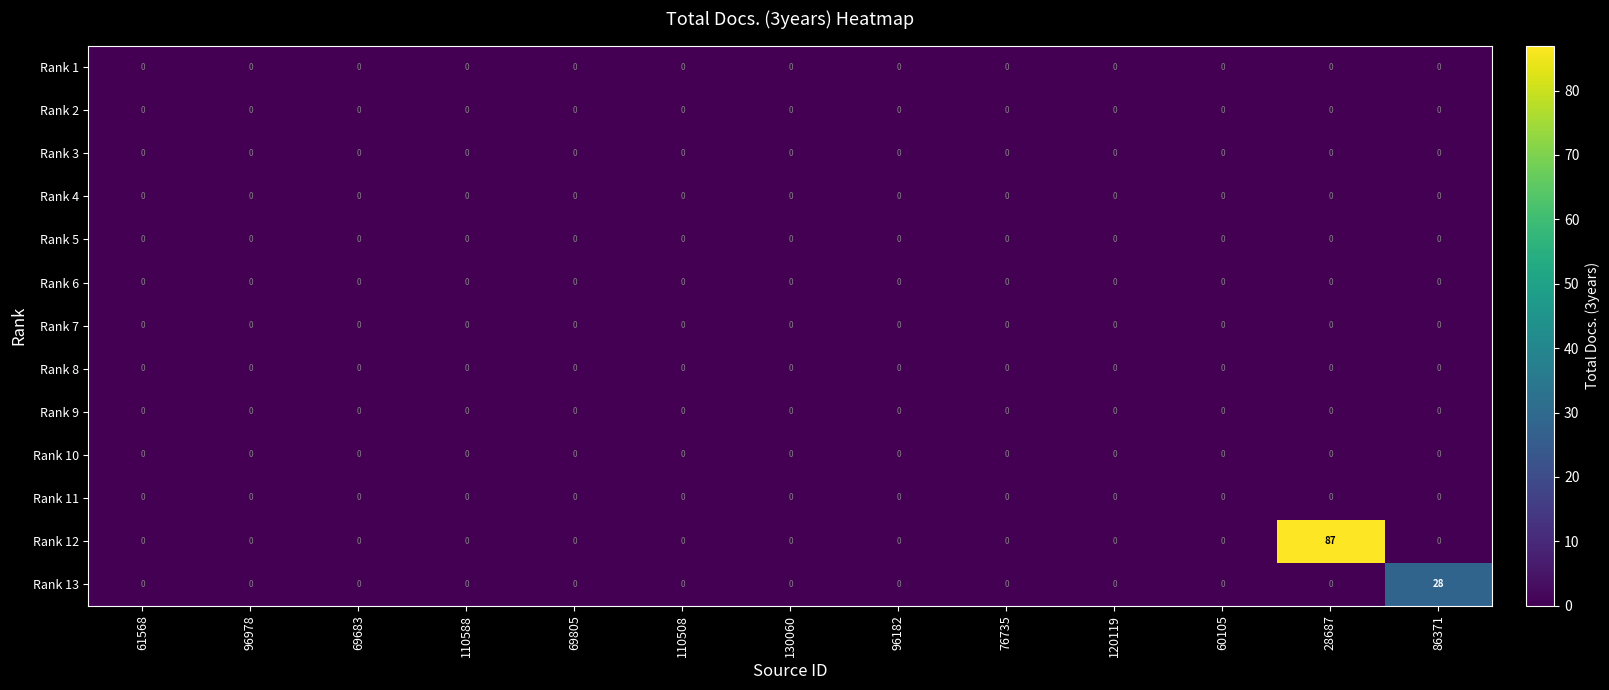

Is it true that Rank 13 equals 0 at 120119?

True